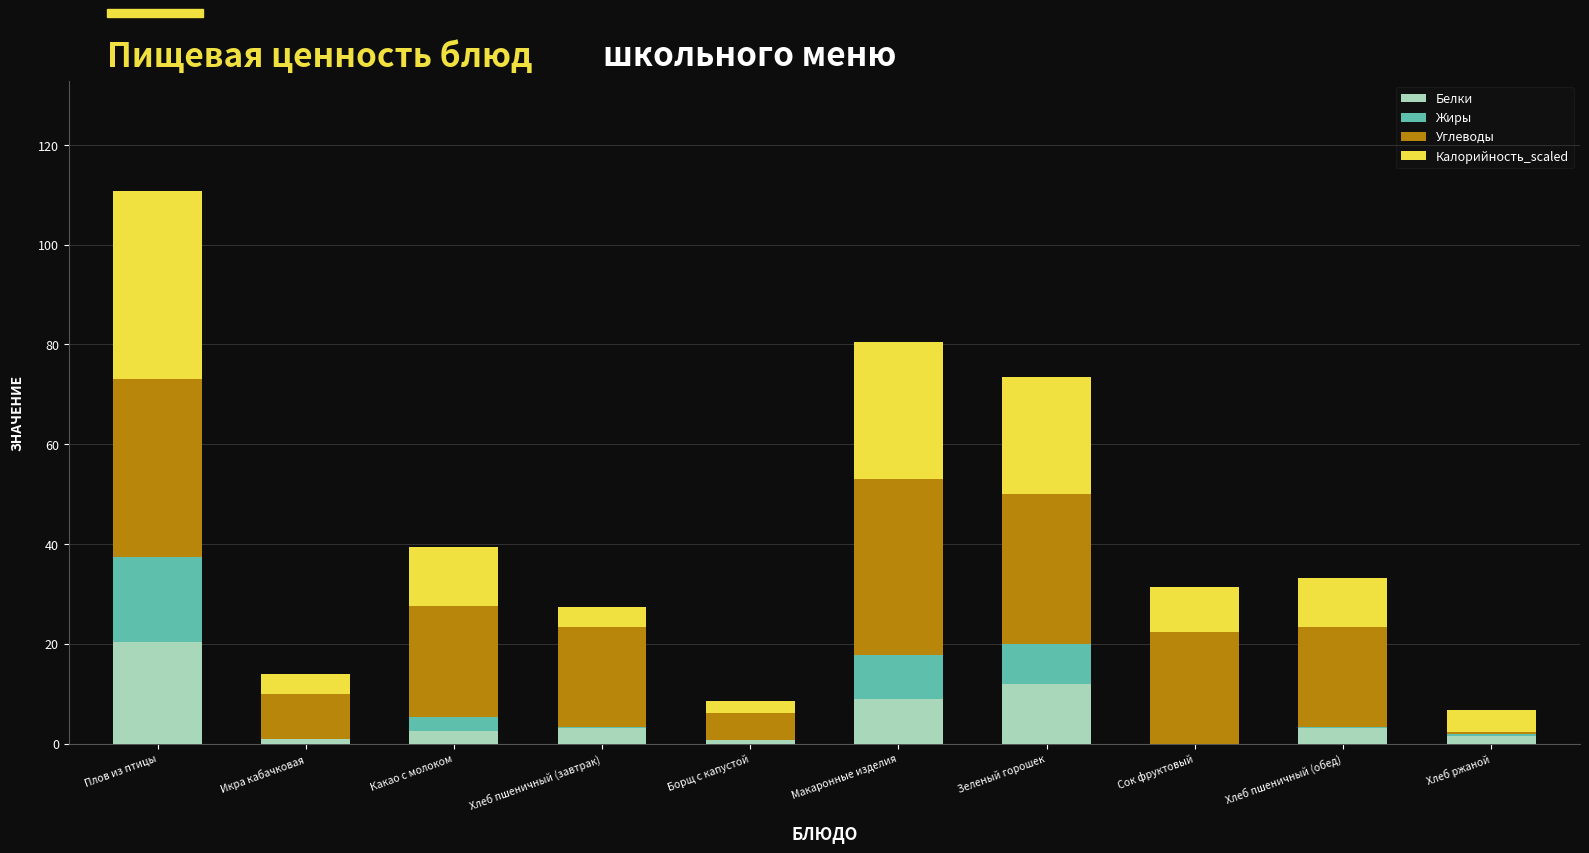

What is the highest value of the Белки series?

20.3